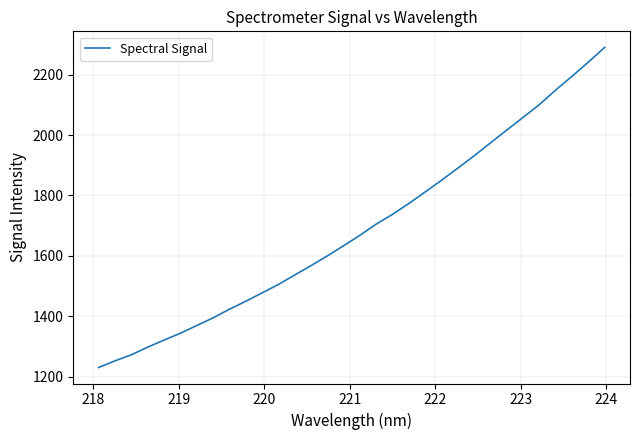

What is the greatest value displayed?

2290.6